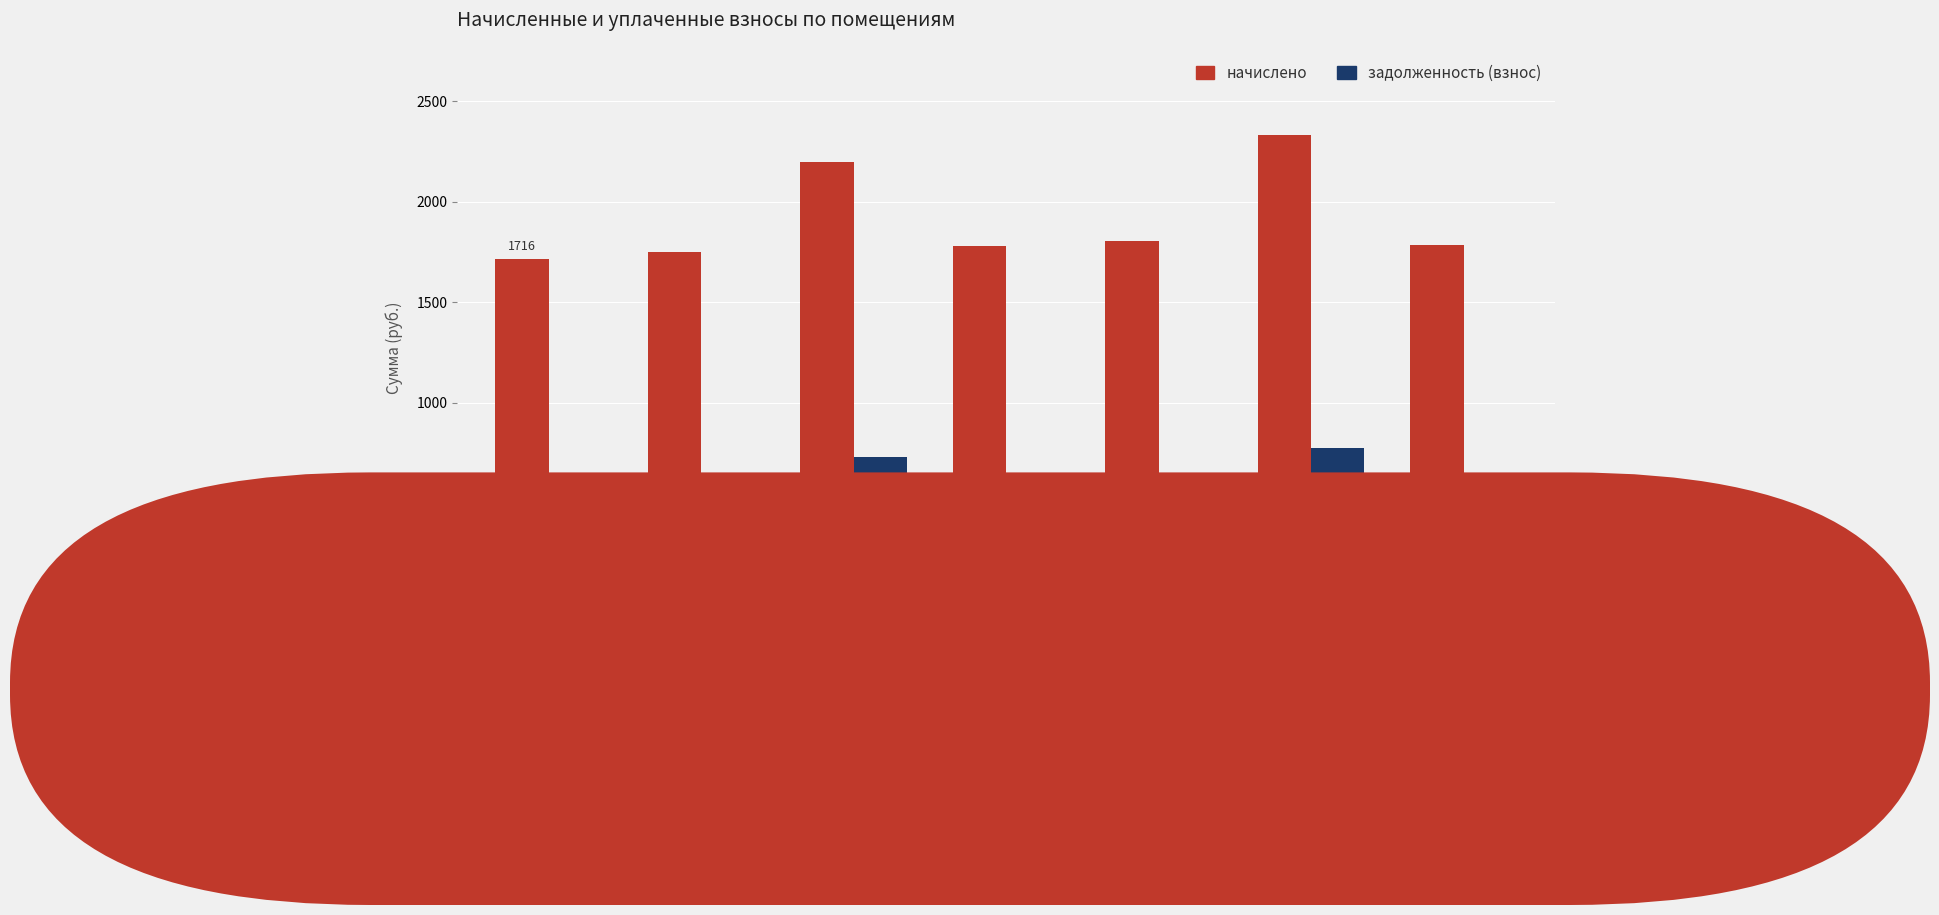

What is the difference between the начислено values at Пом. 8 and Пом. 6?

22.0